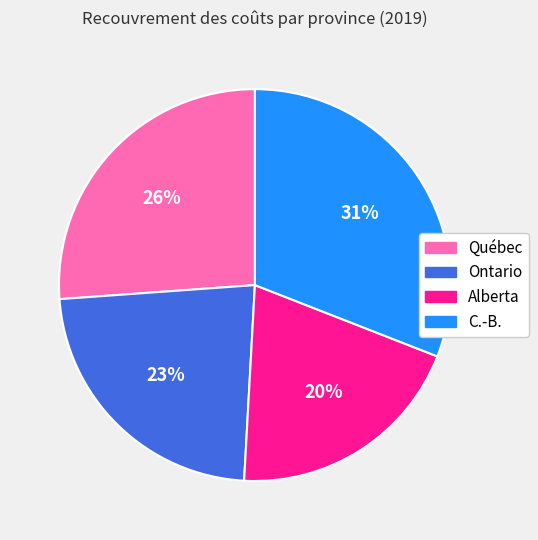

Is it true that Ontario is 23% of the pie?

True